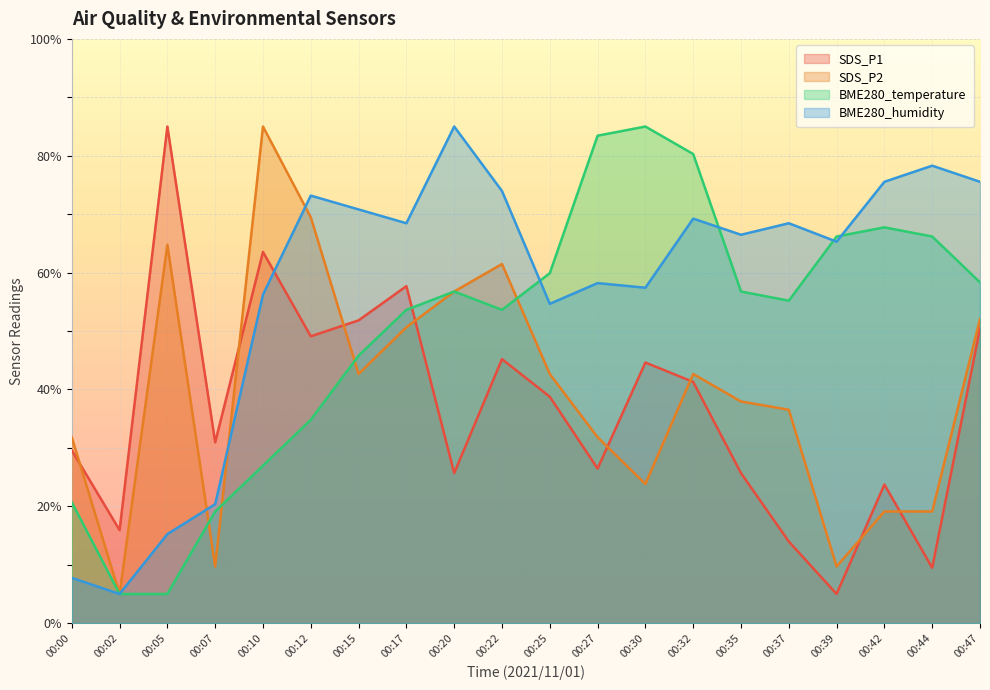

The SDS_P2 series shows 26.9 at 00:44. True or false?

False